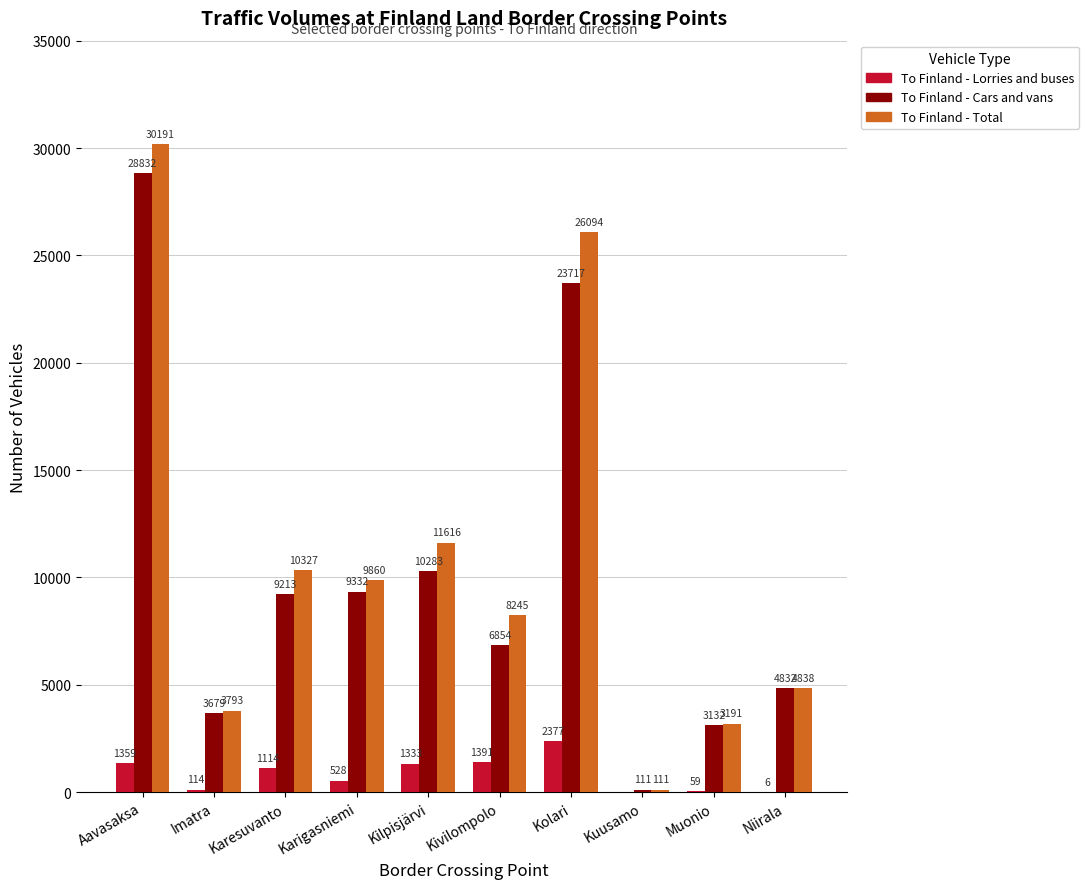

True or false: To Finland - Total has a value of 5926 at Imatra.

False